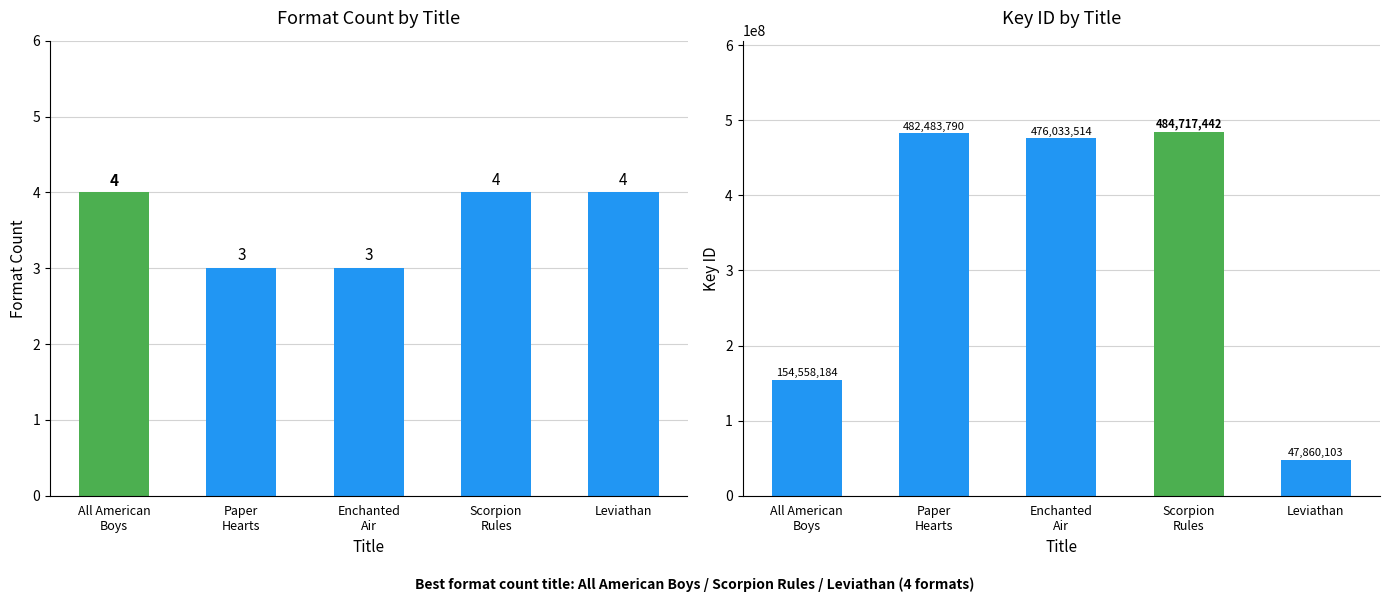

The Key ID series shows 47860103 at Leviathan. True or false?

True